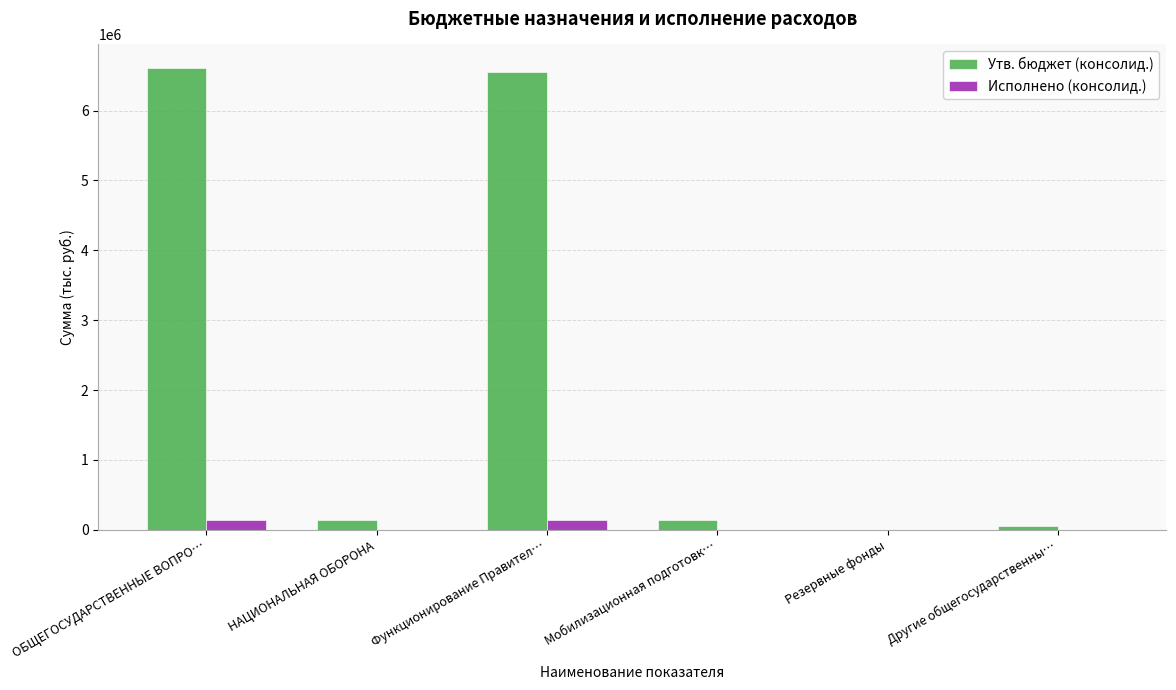

How many series are shown in this chart?

2